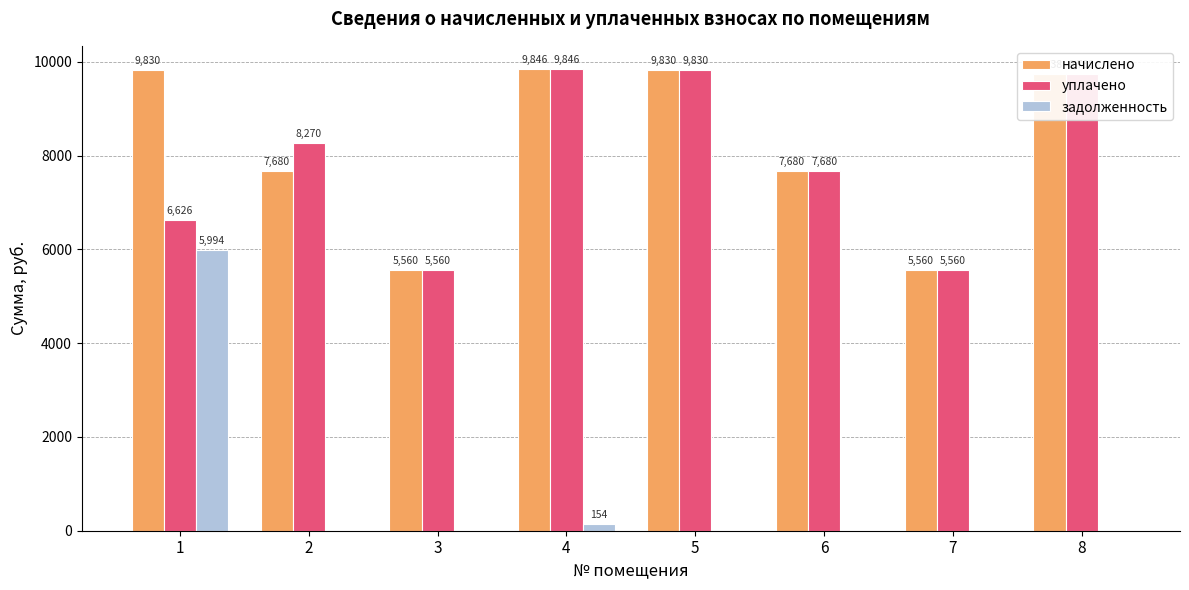

Where is задолженность nearest to the value 2996?

4